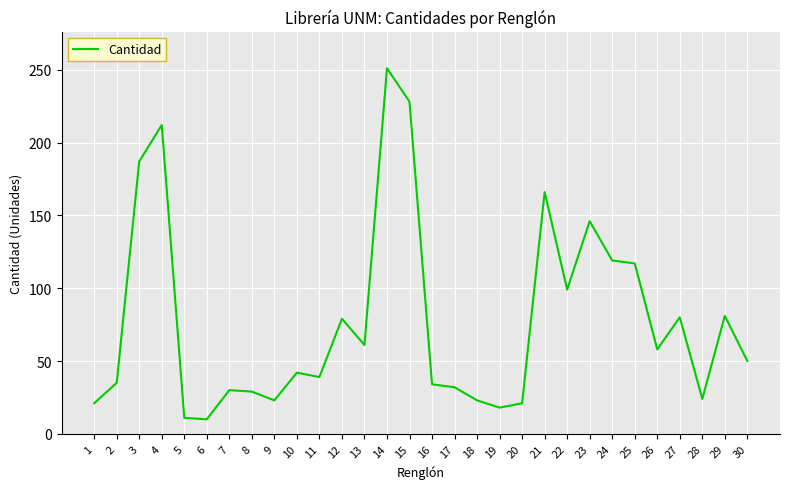

What is the difference between the second highest and minimum values?

218